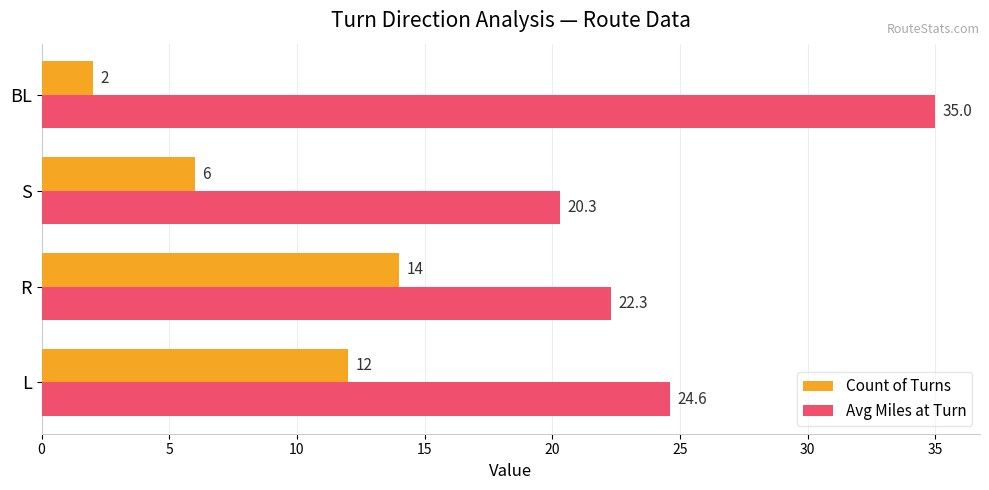

What is the maximum value for Count of Turns?

14.0